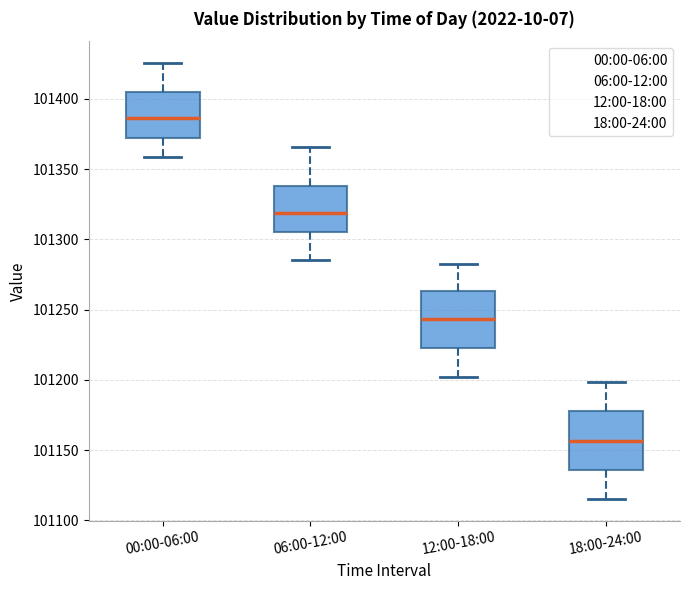

Reading left to right, transcribe this box plot: for each box, give where its median line is, the range the box spans, and where its two whiskers end, as read against the y-axis. The values are not printed on the chart, so give them approximately, as read against the axis.

00:00-06:00: median 101385, box 101370 to 101405, whiskers 101360 to 101425
06:00-12:00: median 101320, box 101305 to 101340, whiskers 101285 to 101365
12:00-18:00: median 101245, box 101225 to 101265, whiskers 101200 to 101280
18:00-24:00: median 101155, box 101135 to 101180, whiskers 101115 to 101200